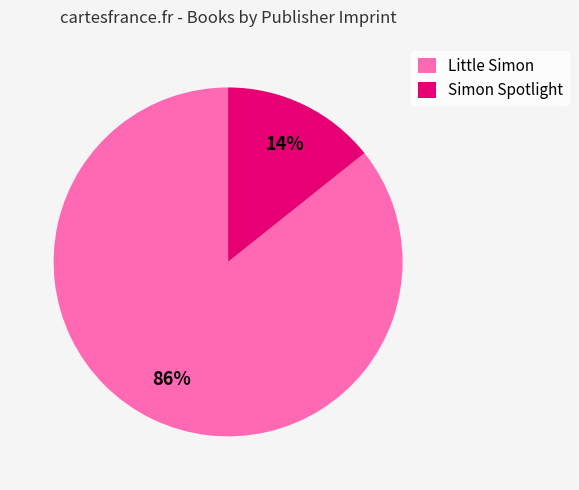

What percentage is the Little Simon slice, to the nearest percent?

86%